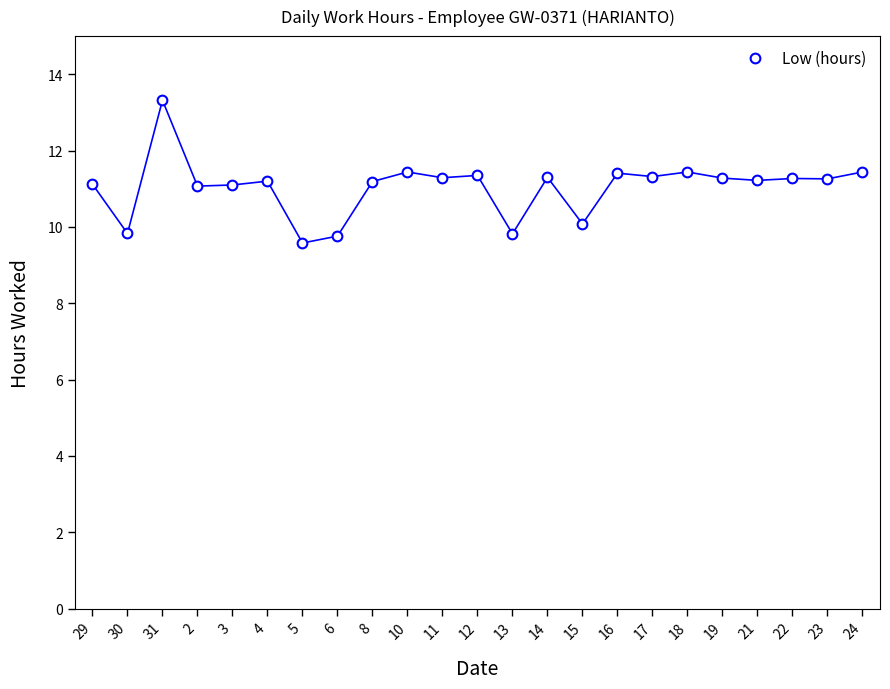

What is the change in value from 31 to 11?

-2.0